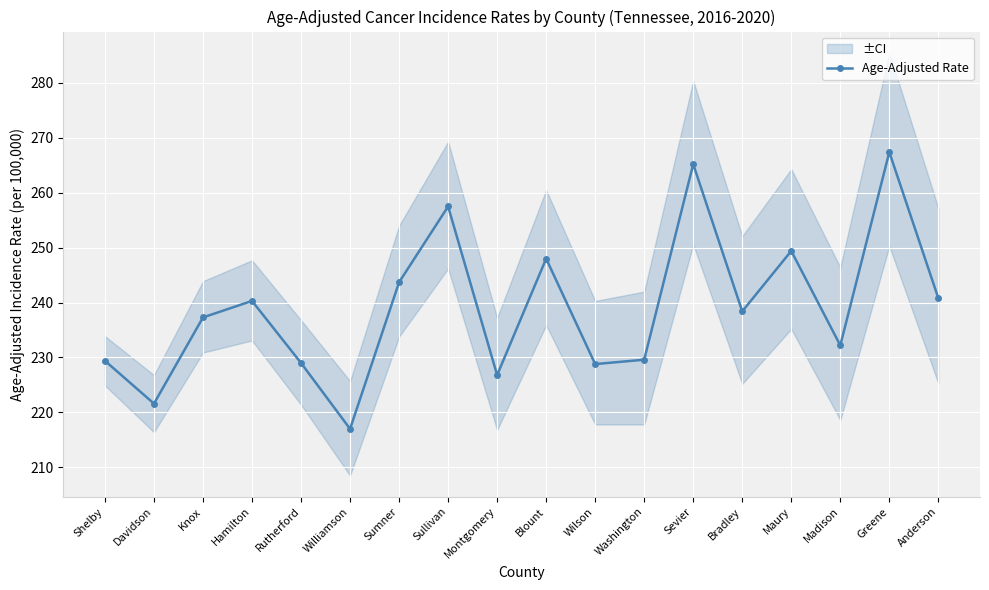

Where does the data first go above 238?

Hamilton